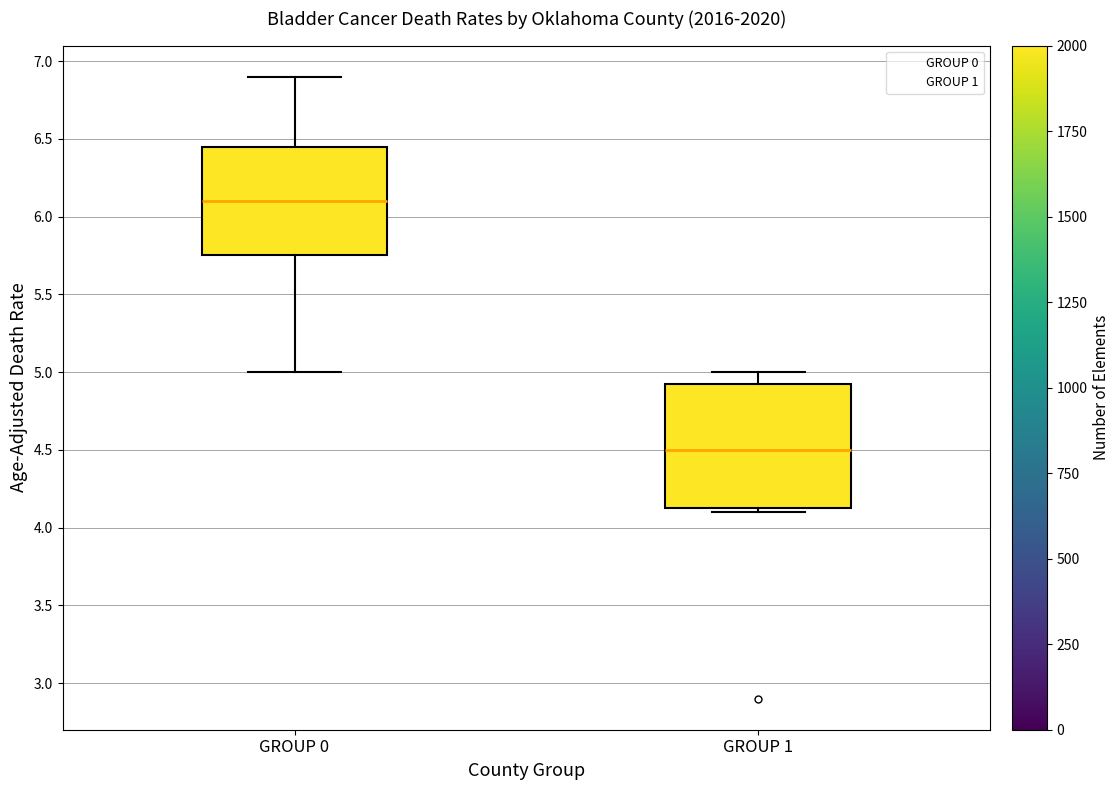

Reading left to right, transcribe this box plot: for each box, give where its median line is, the range the box spans, and where its two whiskers end, as read against the y-axis. The values are not printed on the chart, so give them approximately, as read against the axis.

GROUP 0: median 6.10, box 5.75 to 6.45, whiskers 5.00 to 6.90
GROUP 1: median 4.50, box 4.15 to 4.95, whiskers 4.10 to 5.00